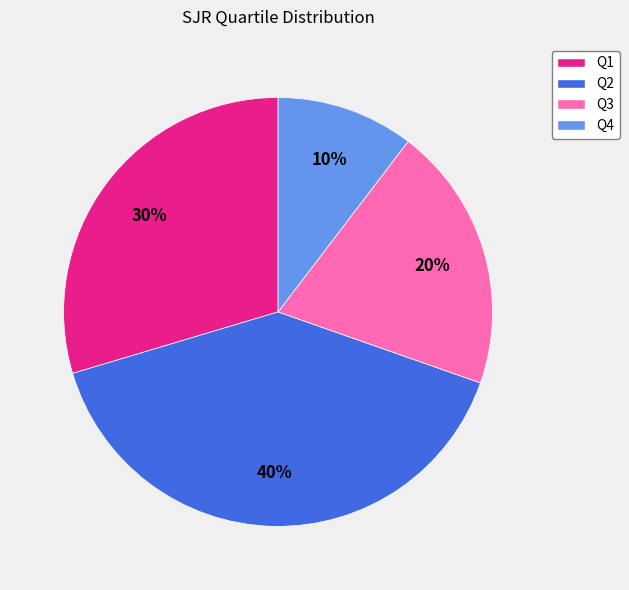

Between Q2 and Q1, which is larger?

Q2